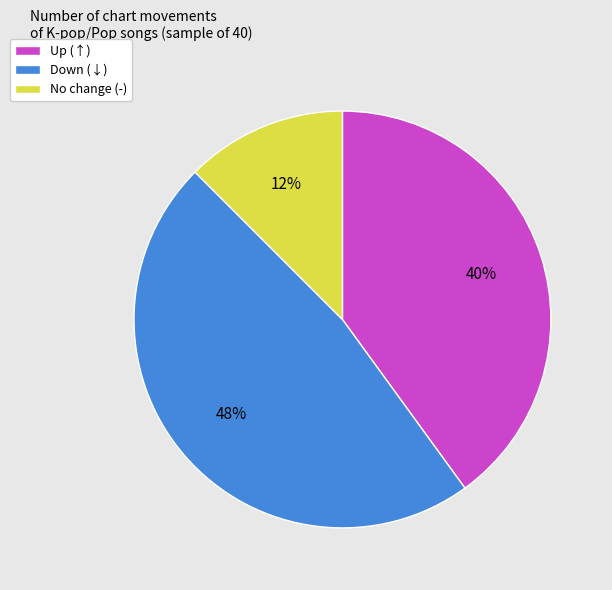

Is there any slice that represents more than half of the pie?

No